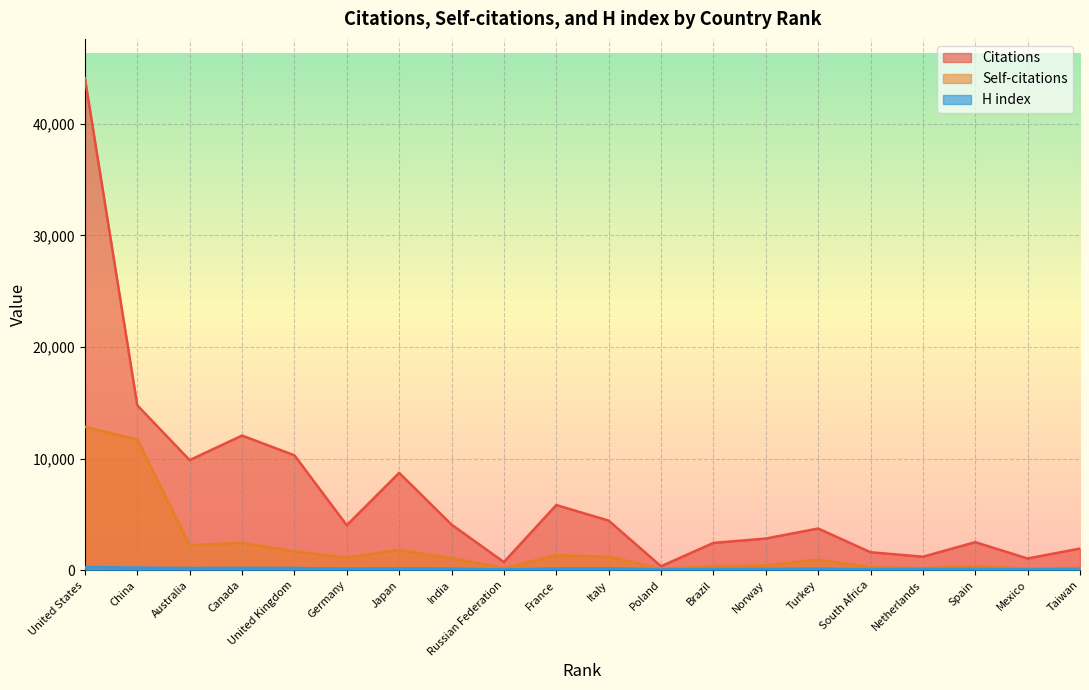

What is the total value across all series at Turkey?

4788